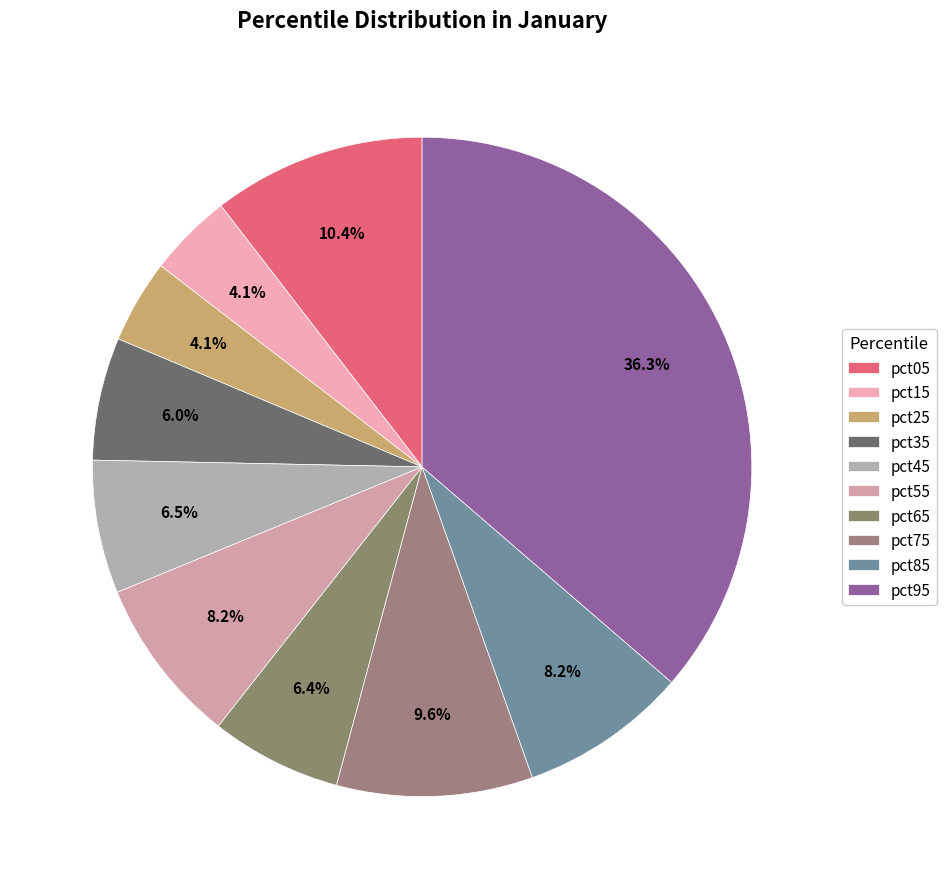

To the nearest percent, what is the difference between the largest and smallest slice percentages?

32%